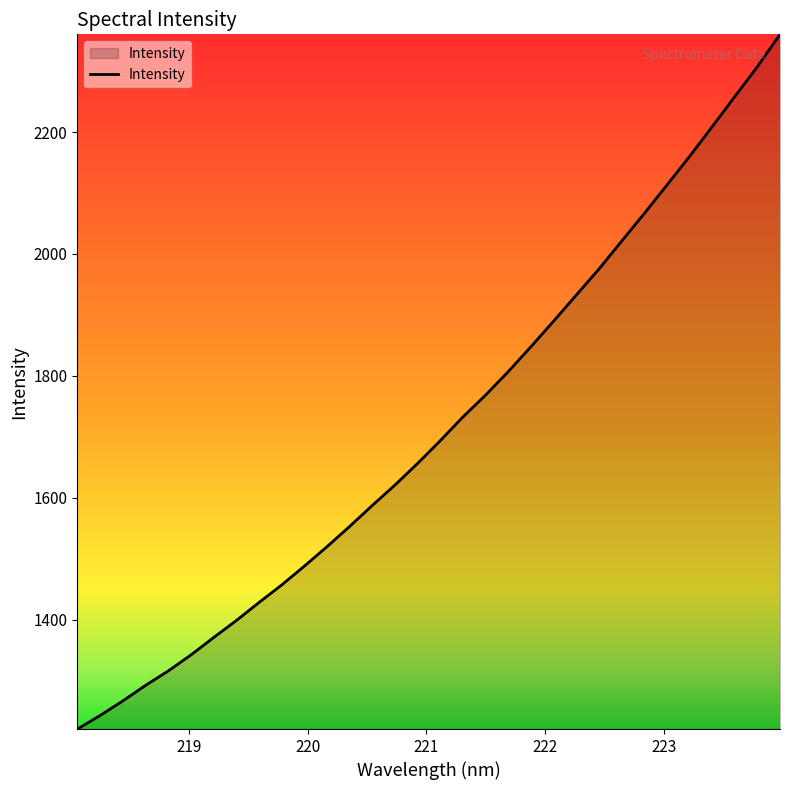

What is the smallest value displayed?

1220.4